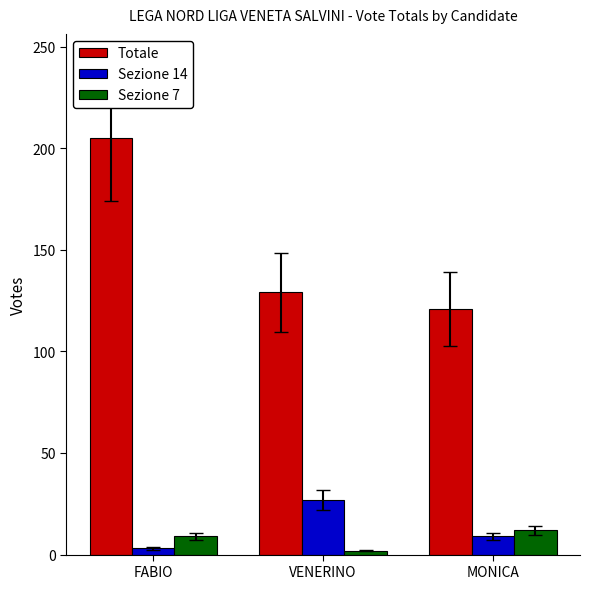

Which category has the highest value across all series?

FABIO